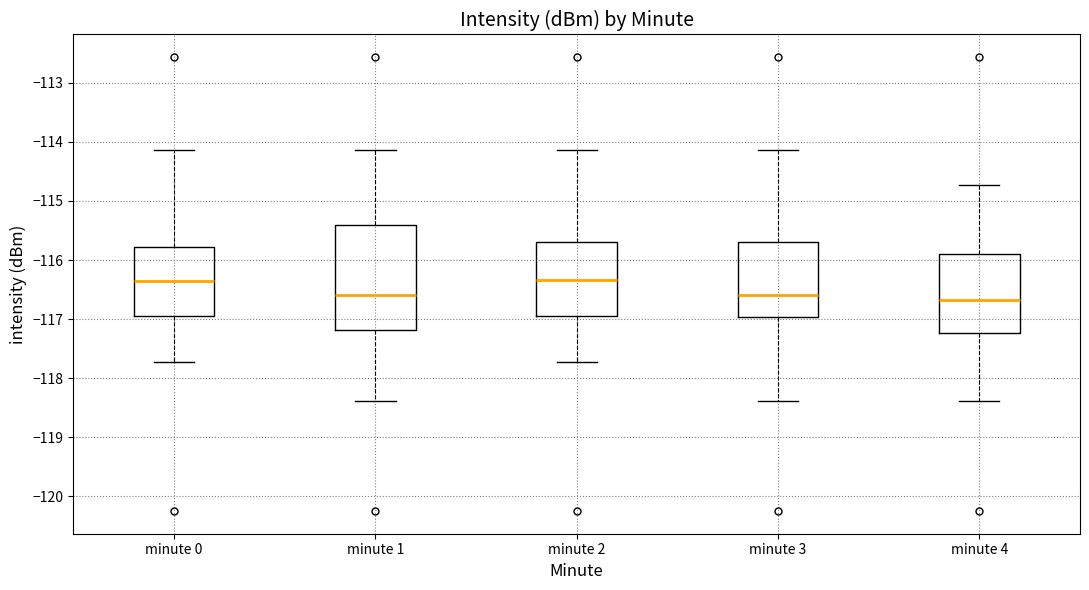

Reading left to right, transcribe this box plot: for each box, give where its median line is, the range the box spans, and where its two whiskers end, as read against the y-axis. The values are not printed on the chart, so give them approximately, as read against the axis.

minute 0: median -116.3, box -116.9 to -115.8, whiskers -117.7 to -114.1
minute 1: median -116.6, box -117.2 to -115.4, whiskers -118.4 to -114.1
minute 2: median -116.3, box -116.9 to -115.7, whiskers -117.7 to -114.1
minute 3: median -116.6, box -117.0 to -115.7, whiskers -118.4 to -114.1
minute 4: median -116.7, box -117.2 to -115.9, whiskers -118.4 to -114.7